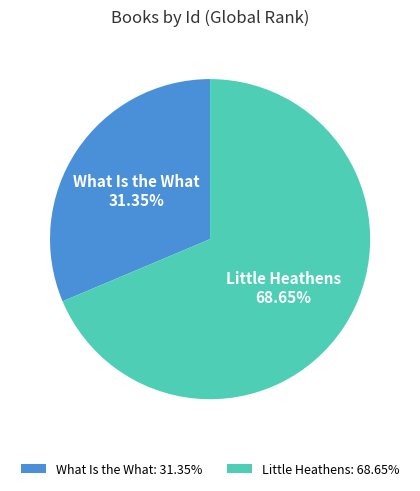

Count the number of slices in the pie.

2